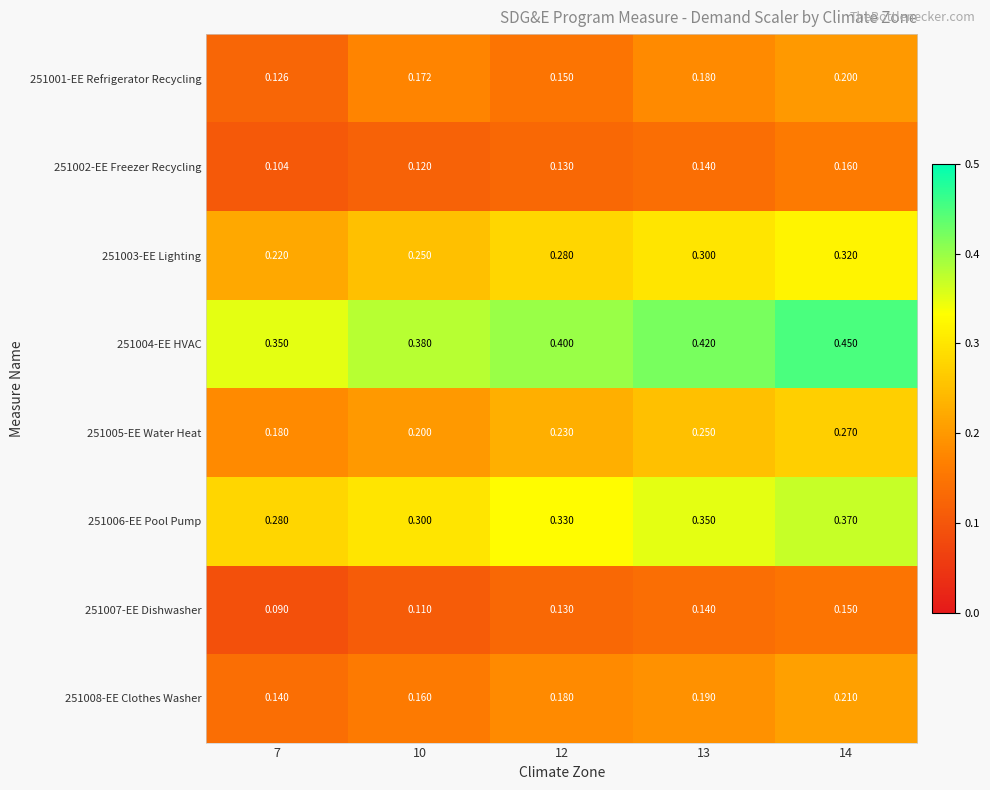

Is the value of 251003-EE Lighting at 7 greater than the value of 251006-EE Pool Pump at 14?

No